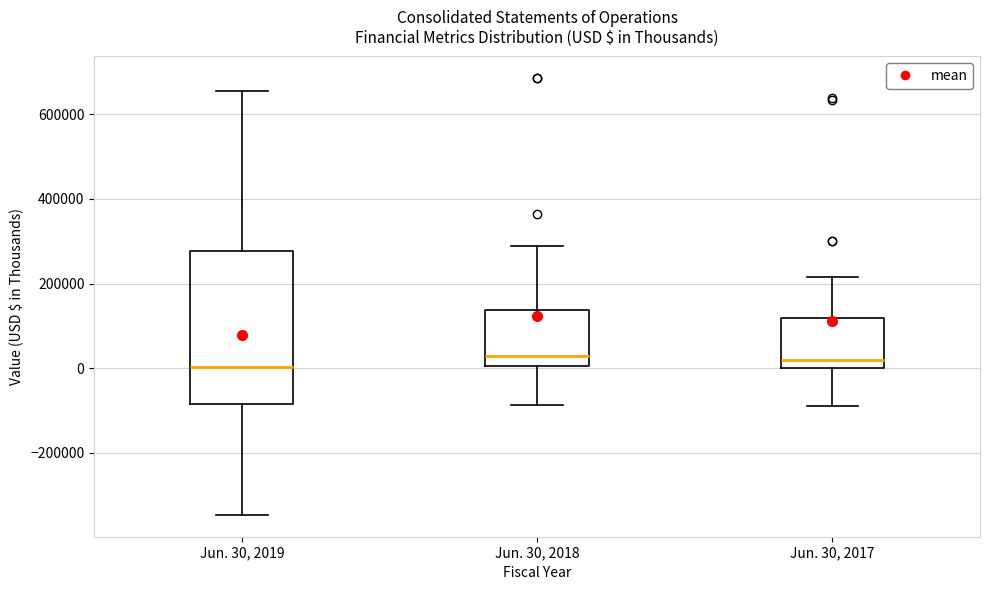

Reading left to right, transcribe this box plot: for each box, give where its median line is, the range the box spans, and where its two whiskers end, as read against the y-axis. The values are not printed on the chart, so give them approximately, as read against the axis.

Jun. 30, 2019: median 0, box -80000 to 280000, whiskers -340000 to 660000
Jun. 30, 2018: median 20000, box 0 to 140000, whiskers -80000 to 280000
Jun. 30, 2017: median 20000, box 0 to 120000, whiskers -80000 to 220000